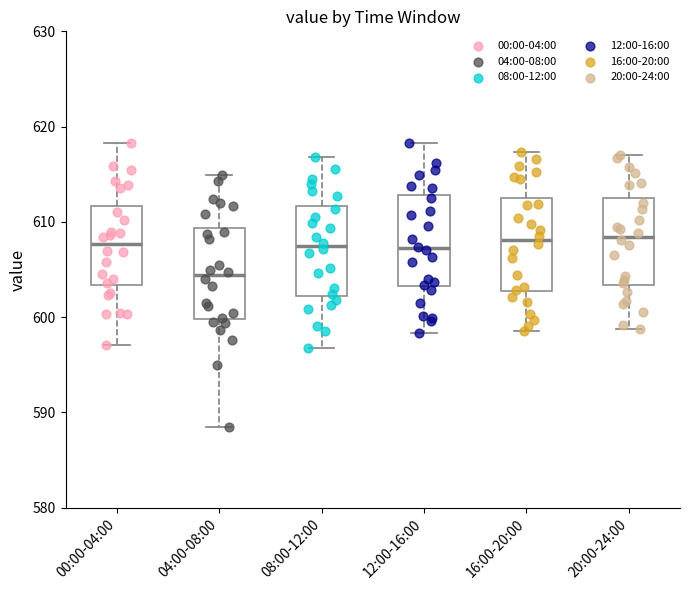

Reading left to right, transcribe this box plot: for each box, give where its median line is, the range the box spans, and where its two whiskers end, as read against the y-axis. The values are not printed on the chart, so give them approximately, as read against the axis.

00:00-04:00: median 608, box 603 to 612, whiskers 597 to 618
04:00-08:00: median 604, box 600 to 609, whiskers 588 to 615
08:00-12:00: median 608, box 602 to 612, whiskers 597 to 617
12:00-16:00: median 607, box 603 to 613, whiskers 598 to 618
16:00-20:00: median 608, box 603 to 613, whiskers 599 to 617
20:00-24:00: median 608, box 603 to 612, whiskers 599 to 617